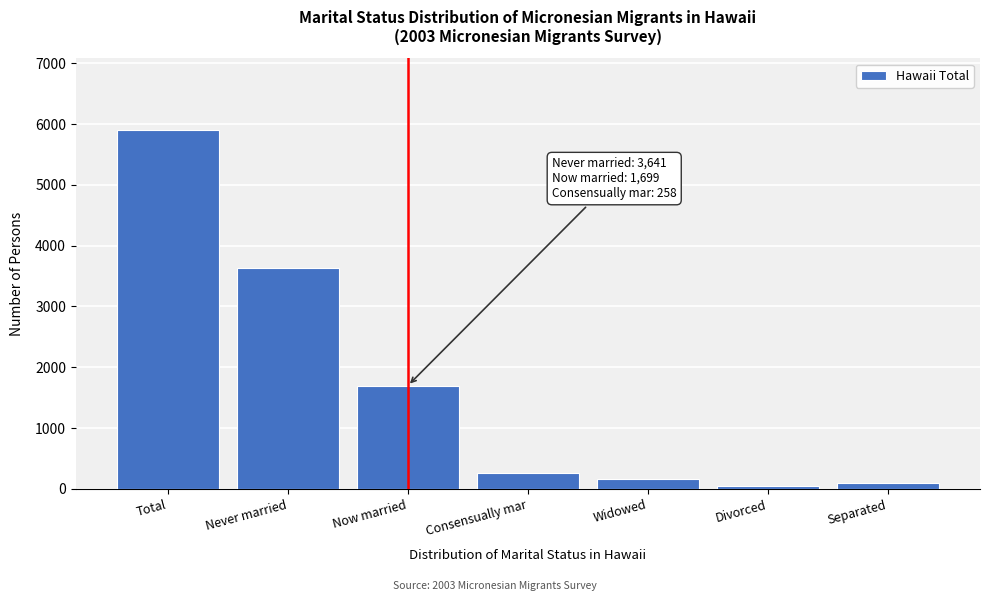

Reading right to left, what are all the values shown in this chart?

Separated=101	Divorced=42	Widowed=161	Consensually mar=258	Now married=1699	Never married=3641	Total=5902